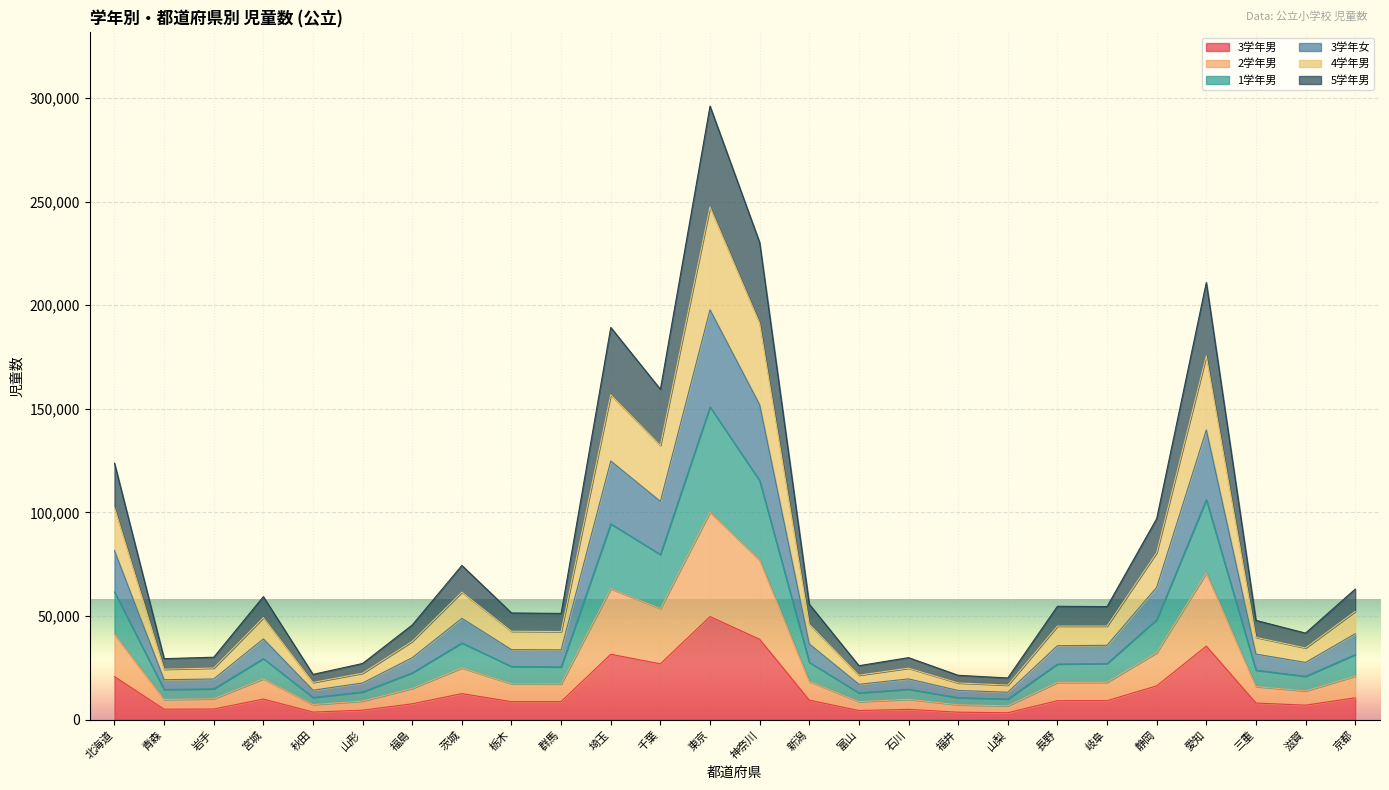

Which category has the highest value in the 3学年男 series?

東京